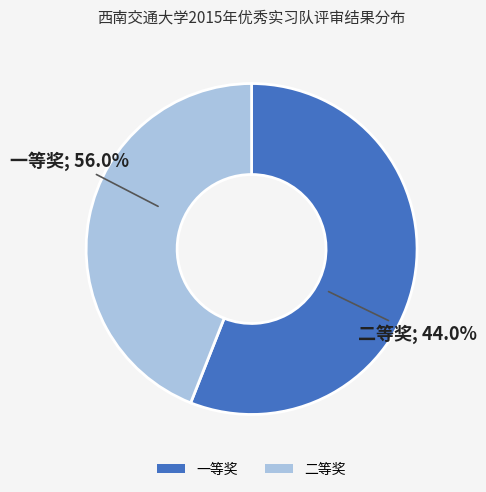

How many slices are in this pie chart?

2